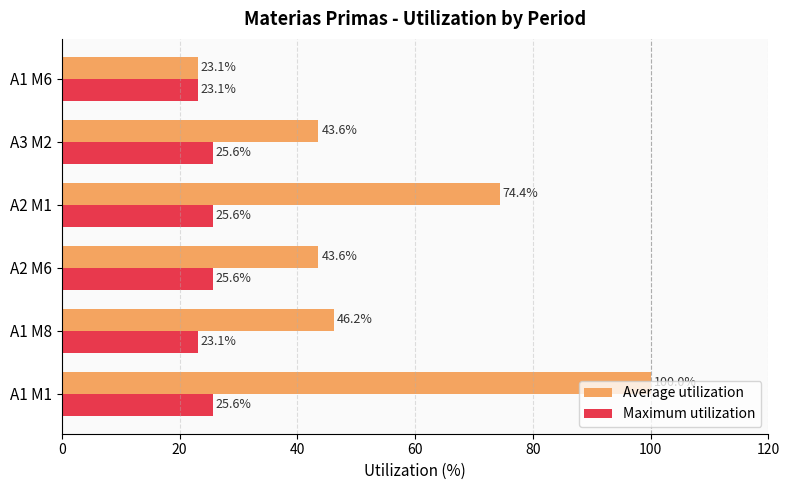

Which series changed the most between A1 M1 and A2 M6?

Average utilization